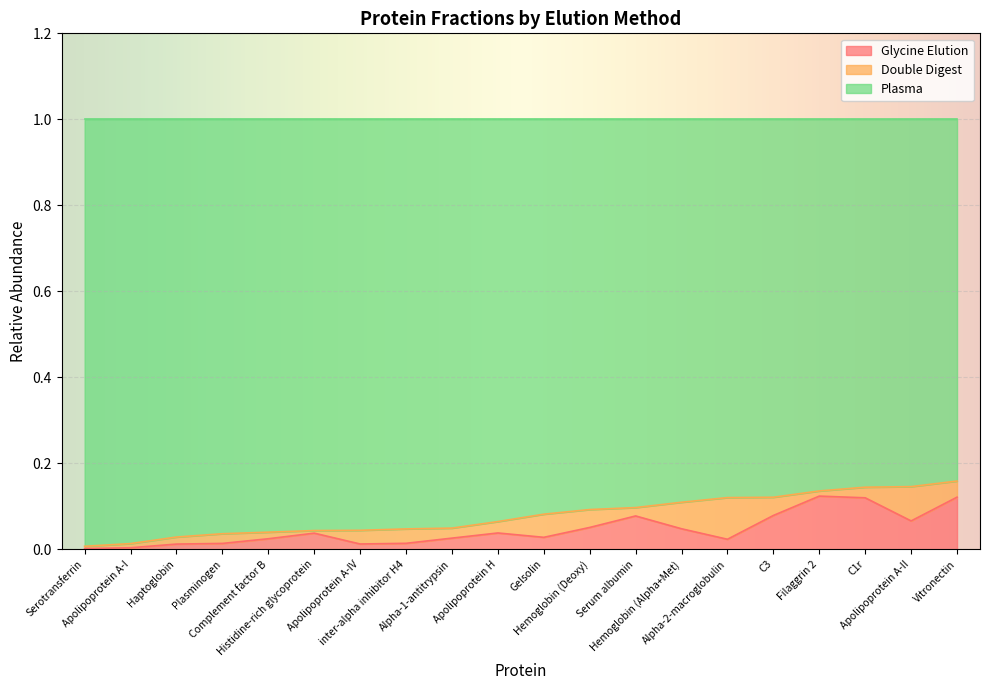

Does the chart display data point markers on the line(s)?

No